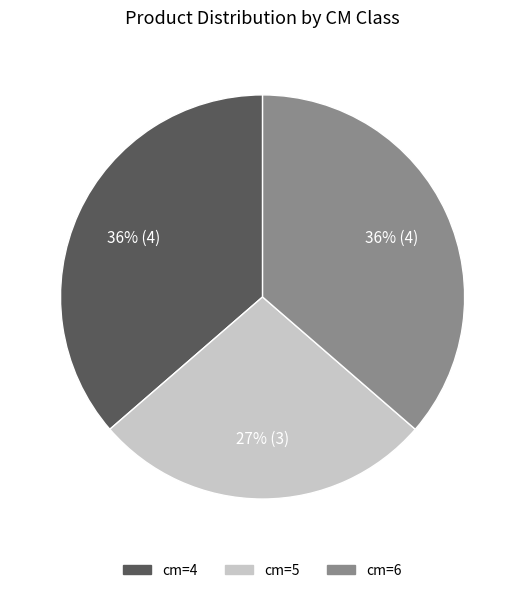

Does cm=4 account for over 50% of the chart?

No